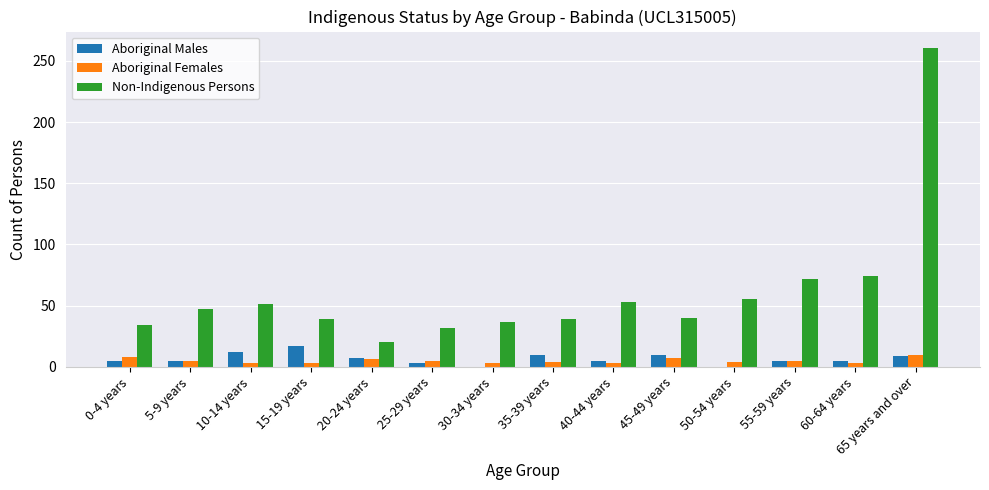

What is the total value across all series at 55-59 years?

82